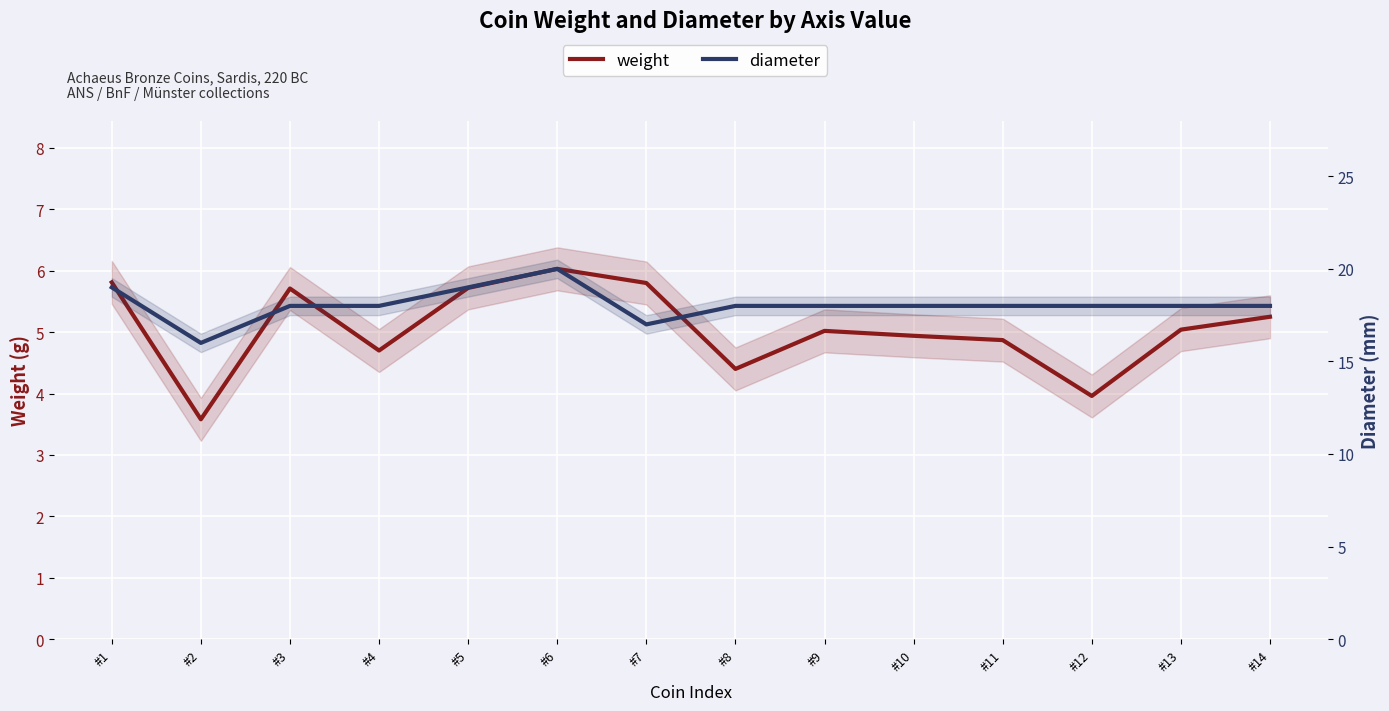

True or false: diameter and weight intersect in this chart.

False